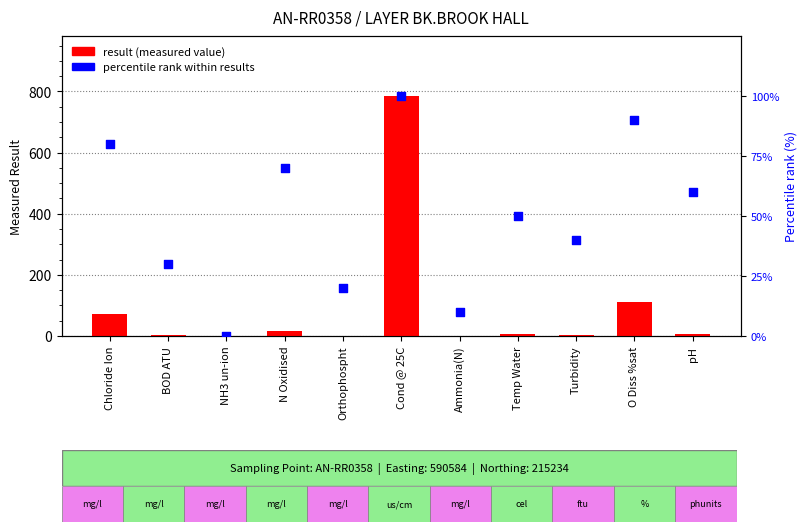

Which series contains the highest Y value?

result (measured value)